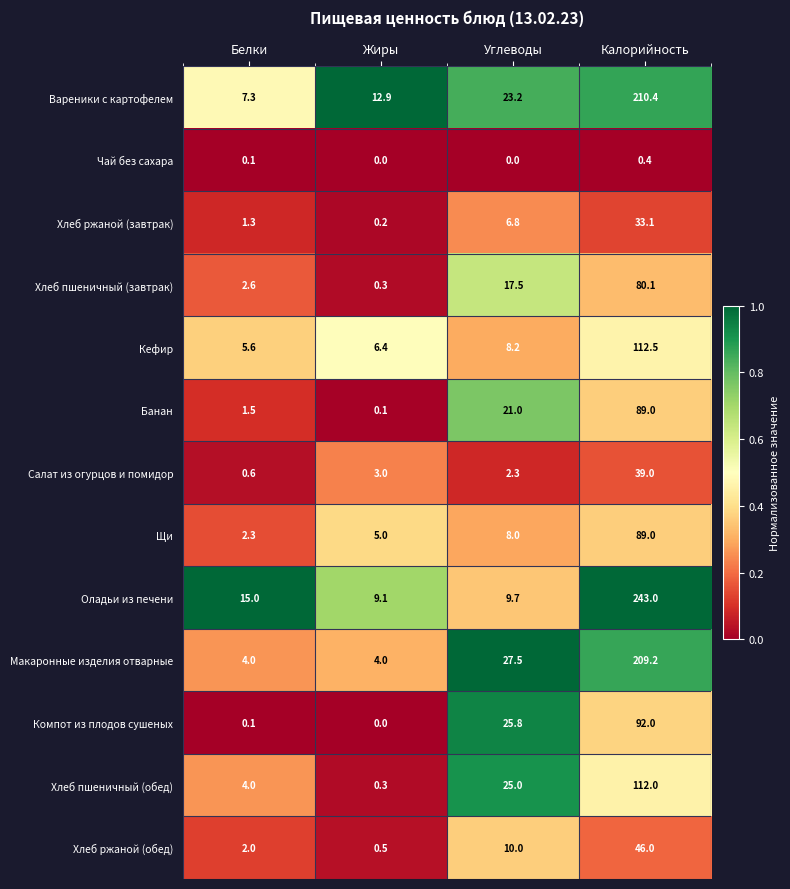

What is the maximum value for Вареники с картофелем?

210.4